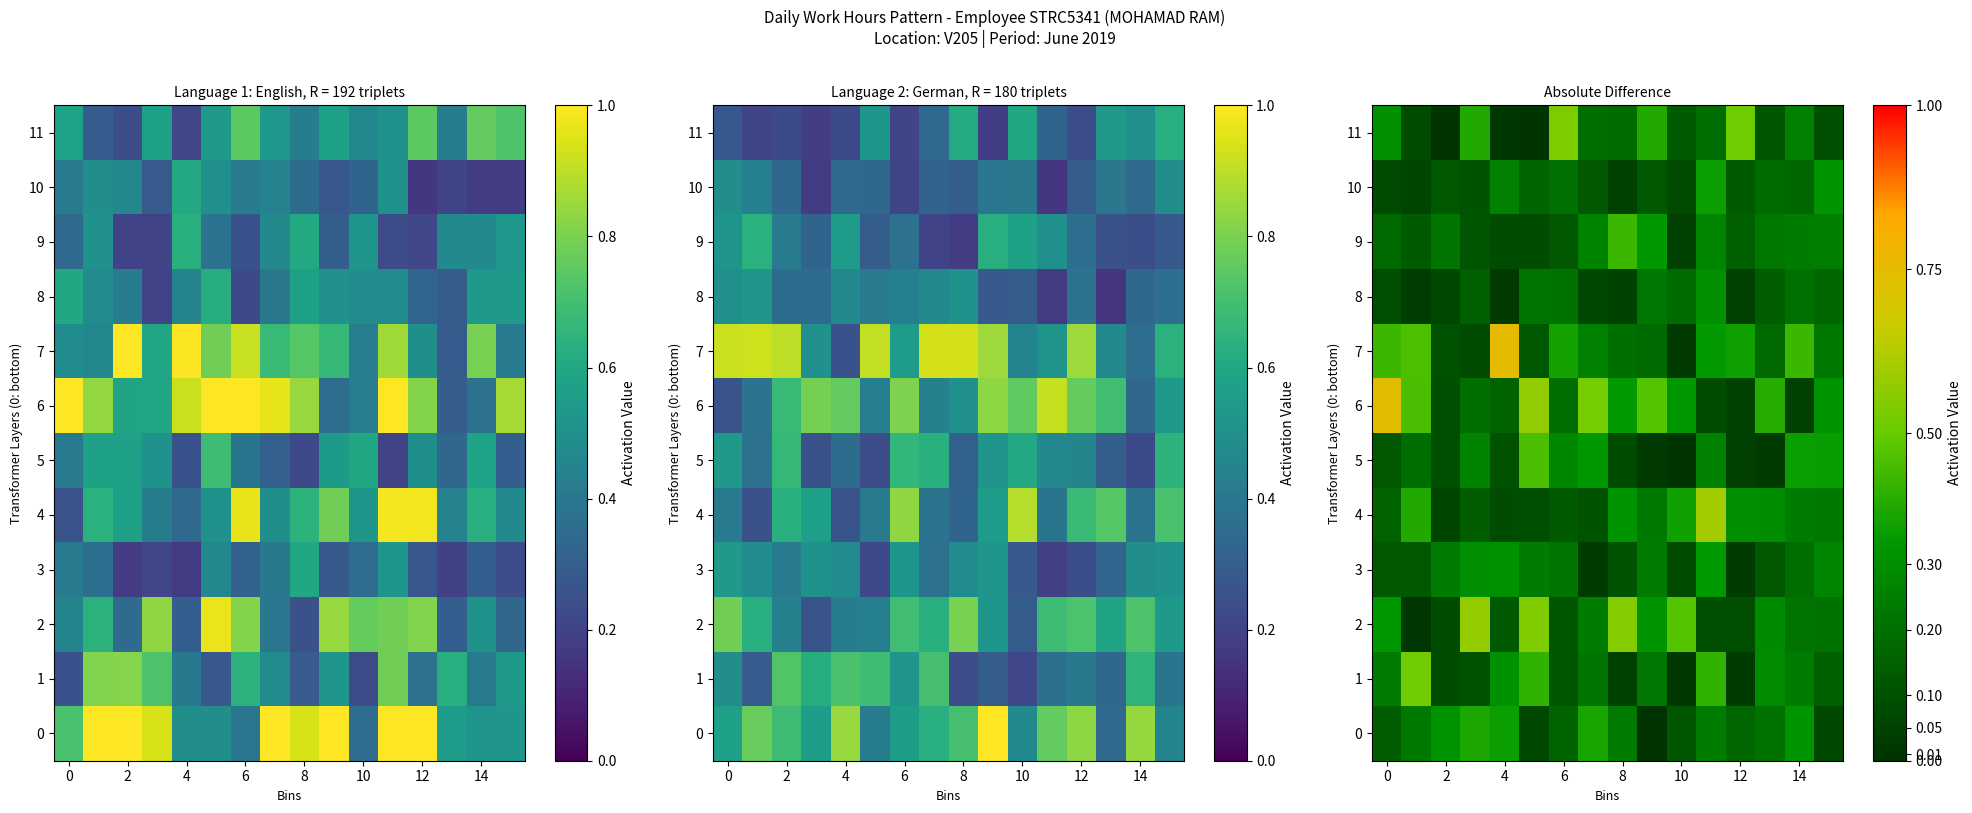

What is the maximum value for 10?

0.4